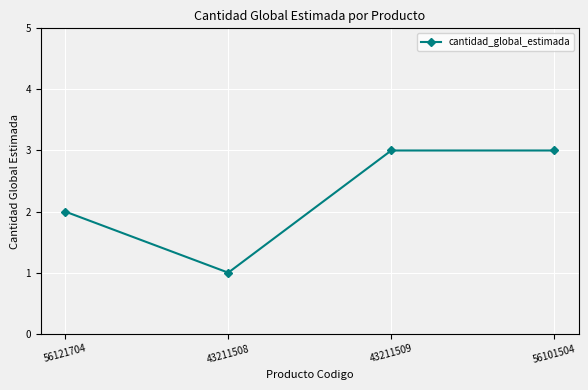

How many categories are shown in the chart?

4